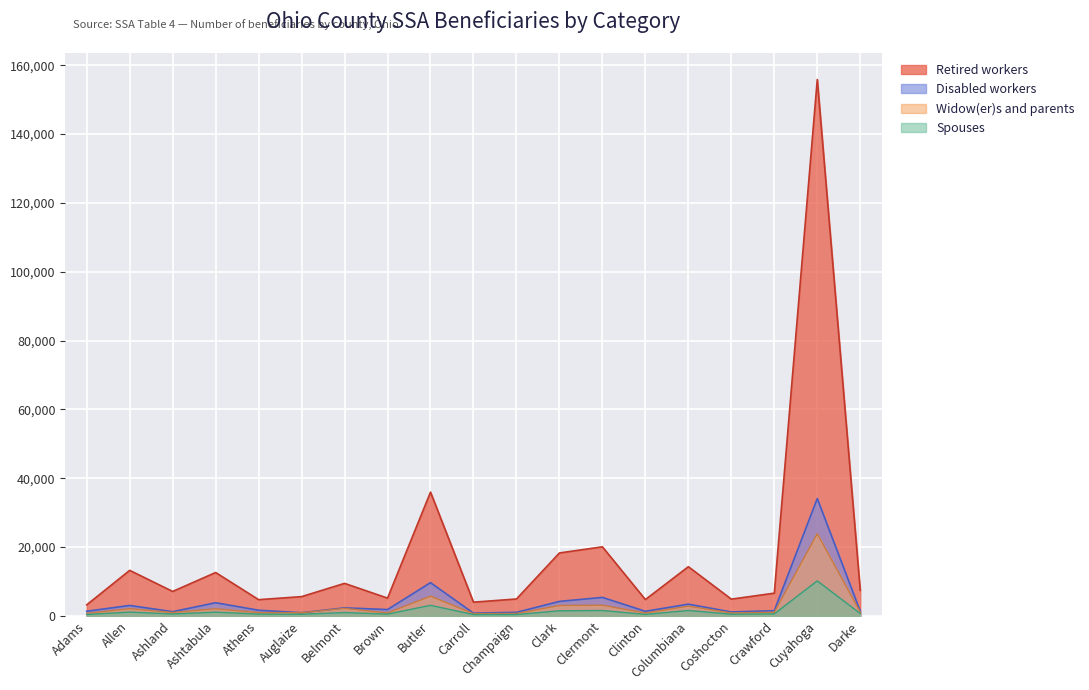

Reading right to left, what are all the values shown in this chart?

Retired workers: Darke=7430	Cuyahoga=155850	Crawford=6610	Coshocton=4875	Columbiana=14295	Clinton=4755	Clermont=20075	Clark=18290	Champaign=4920	Carroll=3995	Butler=35975	Brown=5170	Belmont=9455	Auglaize=5605	Athens=4725	Ashtabula=12610	Ashland=7110	Allen=13235	Adams=3220
Disabled workers: Darke=1370	Cuyahoga=34105	Crawford=1525	Coshocton=1145	Columbiana=3420	Clinton=1340	Clermont=5380	Clark=4220	Champaign=1040	Carroll=810	Butler=9665	Brown=1850	Belmont=2340	Auglaize=925	Athens=1655	Ashtabula=3830	Ashland=1230	Allen=3040	Adams=1360
Widow(er)s and parents: Darke=1110	Cuyahoga=23875	Crawford=1050	Coshocton=865	Columbiana=2840	Clinton=850	Clermont=3110	Clark=3020	Champaign=710	Carroll=665	Butler=5740	Brown=865	Belmont=2200	Auglaize=925	Athens=975	Ashtabula=2080	Ashland=1000	Allen=2110	Adams=740
Spouses: Darke=690	Cuyahoga=10175	Crawford=595	Coshocton=495	Columbiana=1575	Clinton=445	Clermont=1570	Clark=1485	Champaign=405	Carroll=395	Butler=3075	Brown=525	Belmont=970	Auglaize=485	Athens=530	Ashtabula=1095	Ashland=565	Allen=1110	Adams=410